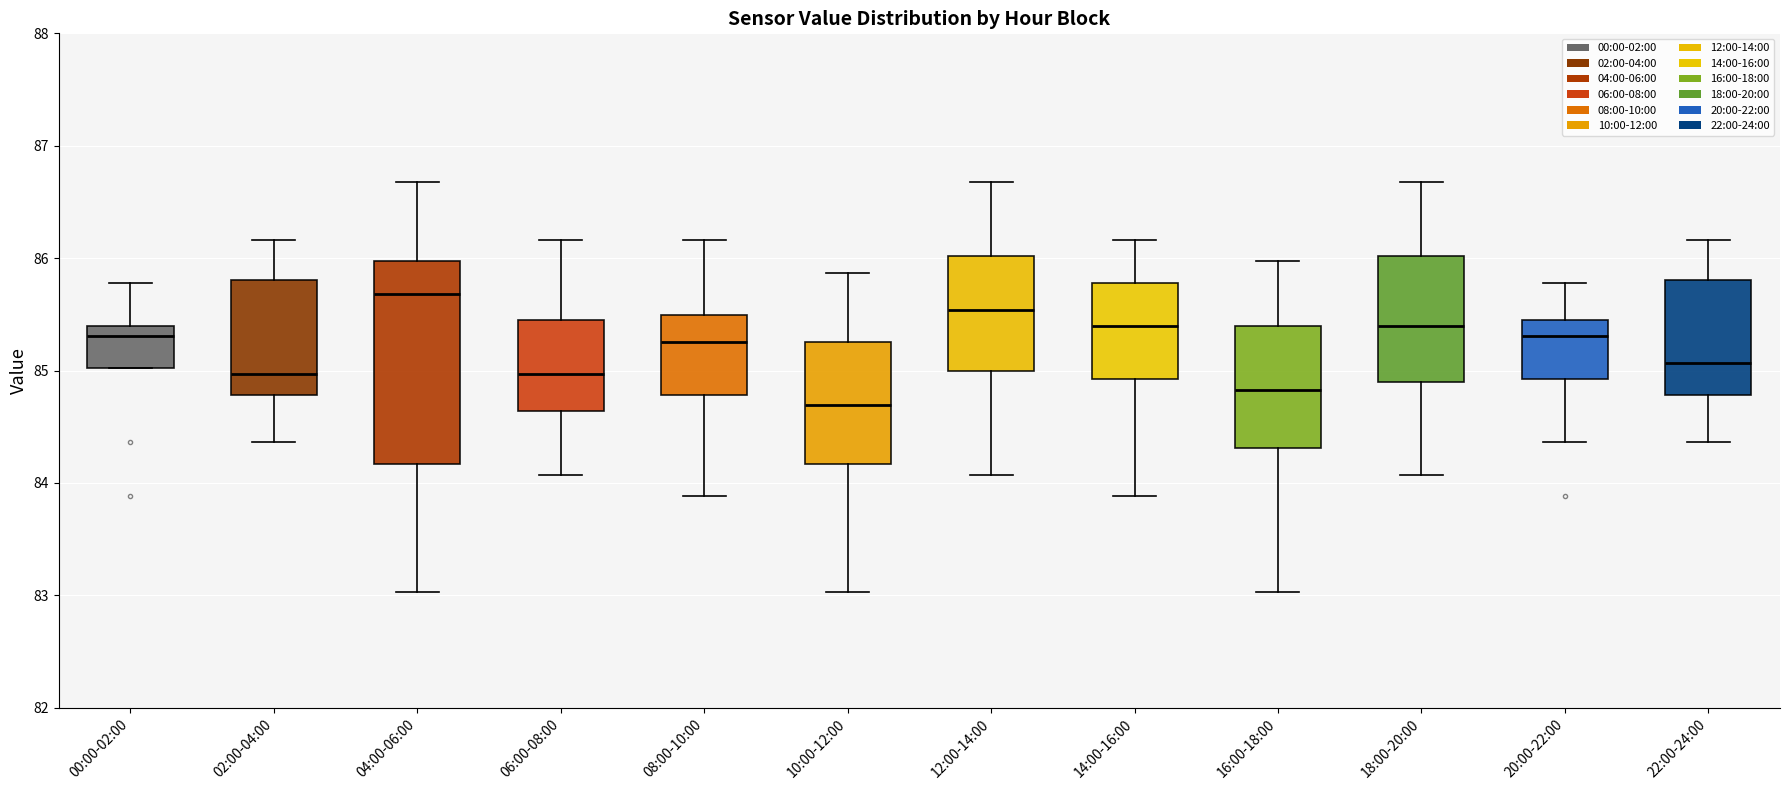

Reading left to right, transcribe this box plot: for each box, give where its median line is, the range the box spans, and where its two whiskers end, as read against the y-axis. The values are not printed on the chart, so give them approximately, as read against the axis.

00:00-02:00: median 85.3, box 85.0 to 85.4, whiskers 85.0 to 85.8
02:00-04:00: median 85.0, box 84.8 to 85.8, whiskers 84.4 to 86.2
04:00-06:00: median 85.7, box 84.2 to 86.0, whiskers 83.0 to 86.7
06:00-08:00: median 85.0, box 84.6 to 85.4, whiskers 84.1 to 86.2
08:00-10:00: median 85.3, box 84.8 to 85.5, whiskers 83.9 to 86.2
10:00-12:00: median 84.7, box 84.2 to 85.3, whiskers 83.0 to 85.9
12:00-14:00: median 85.5, box 85.0 to 86.0, whiskers 84.1 to 86.7
14:00-16:00: median 85.4, box 84.9 to 85.8, whiskers 83.9 to 86.2
16:00-18:00: median 84.8, box 84.3 to 85.4, whiskers 83.0 to 86.0
18:00-20:00: median 85.4, box 84.9 to 86.0, whiskers 84.1 to 86.7
20:00-22:00: median 85.3, box 84.9 to 85.4, whiskers 84.4 to 85.8
22:00-24:00: median 85.1, box 84.8 to 85.8, whiskers 84.4 to 86.2